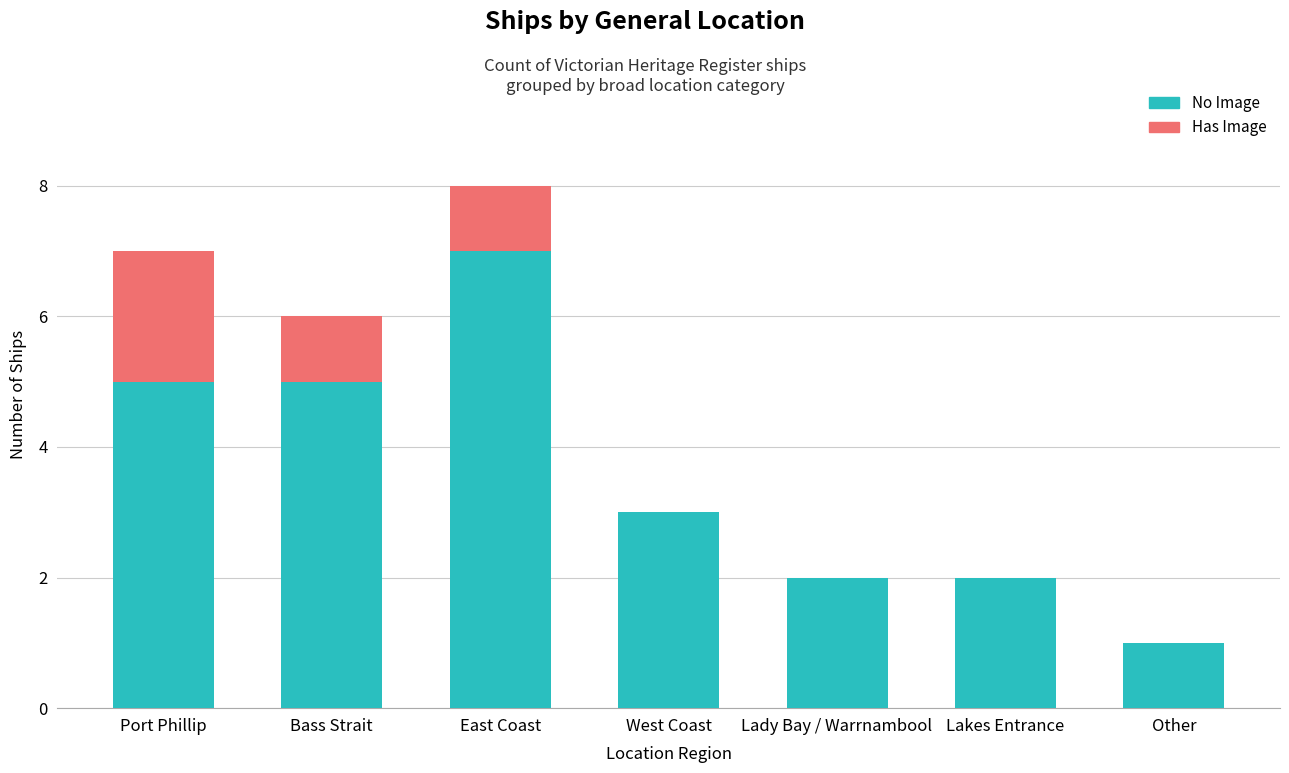

Is it true that No Image equals 2 at Lady Bay / Warrnambool?

True